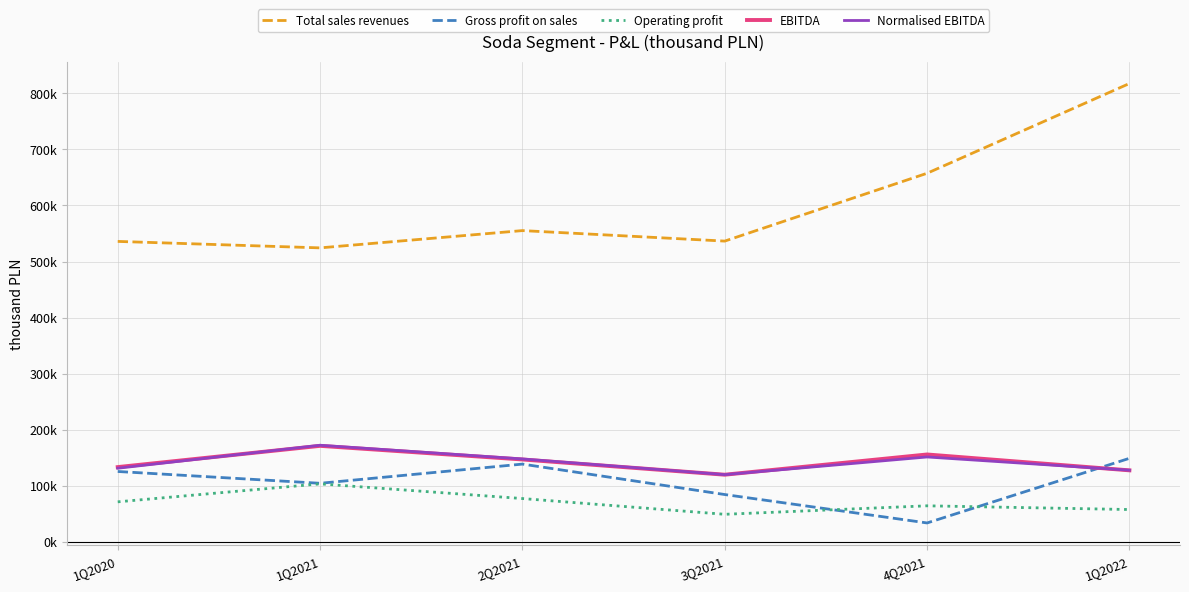

Does the chart display data point markers on the line(s)?

No